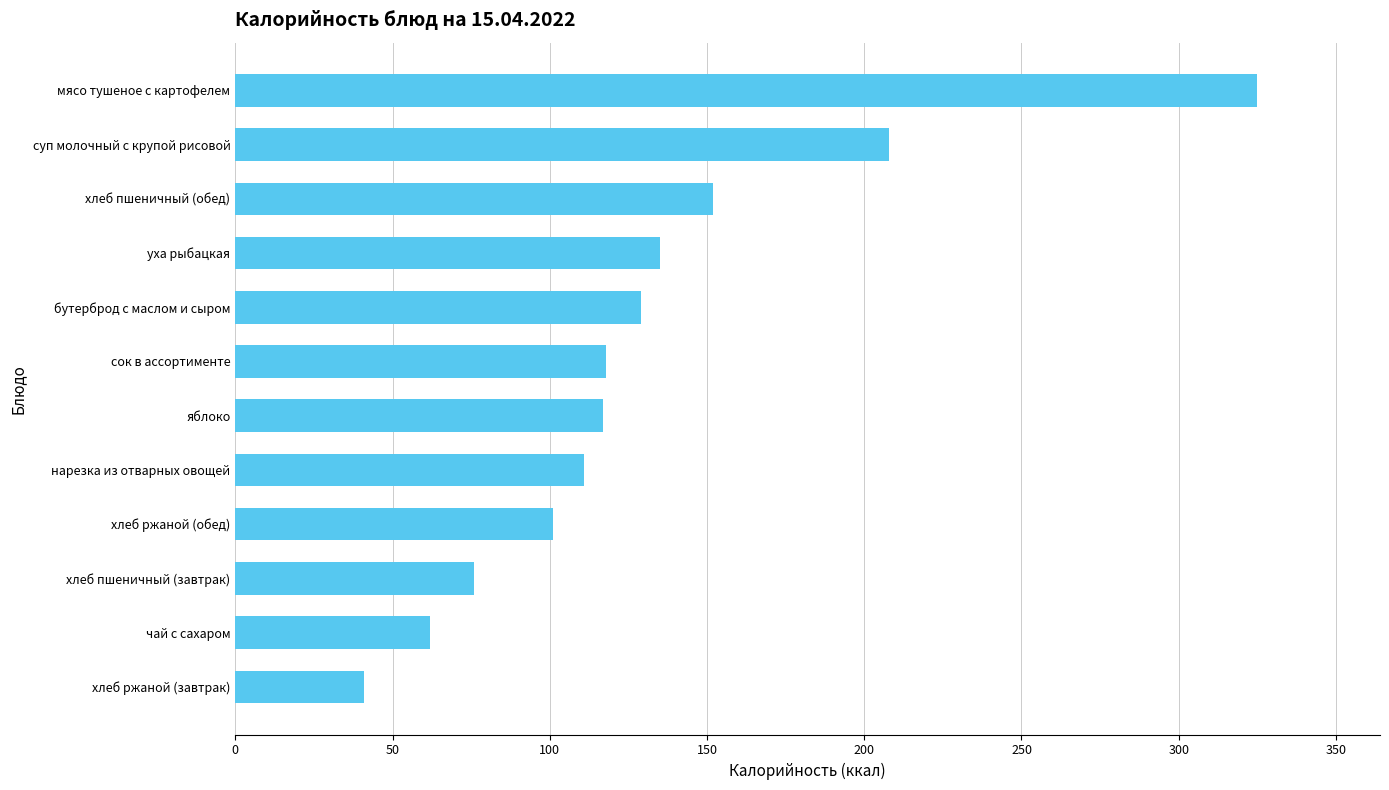

Are the bars grouped side by side (vs. stacked)?

No